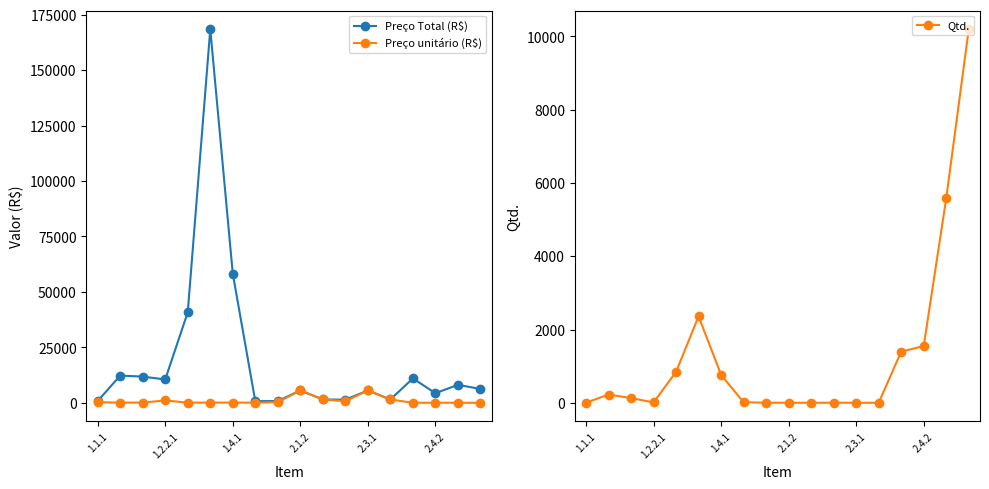

True or false: Preço Total (R$) has more than 2 points higher than both neighbors.

True